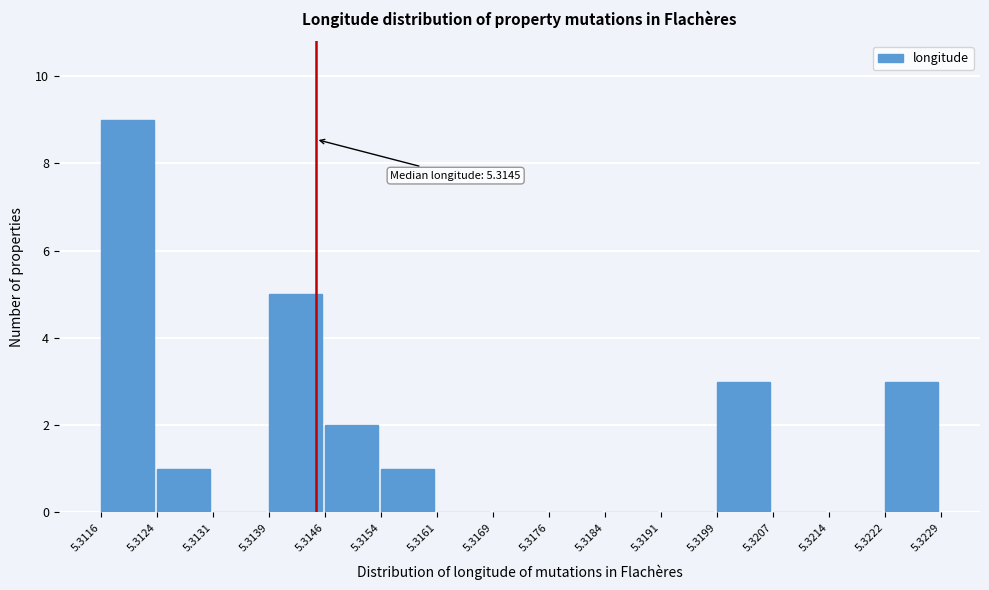

Which range on the x-axis has the tallest bar?

5.3116 to 5.3124